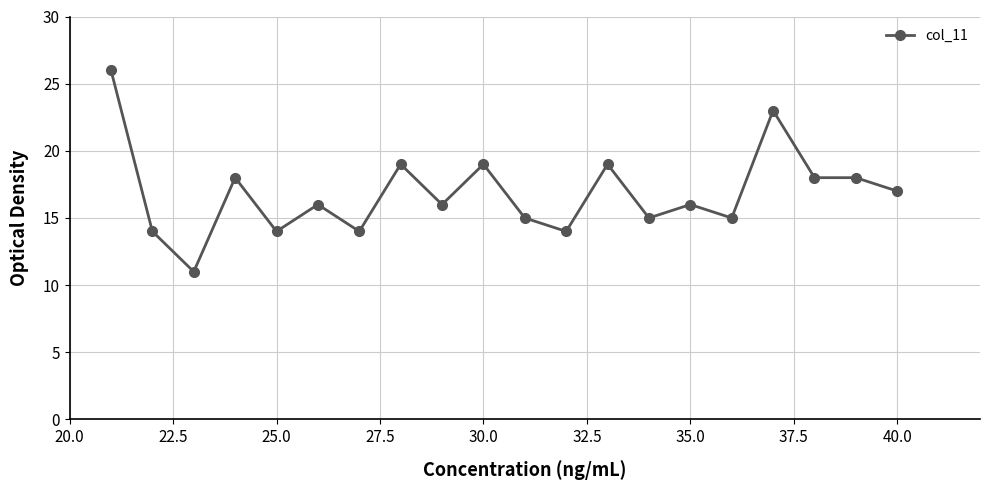

Reading left to right, transcribe all the data shown in this chart.

26	14	11	18	14	16	14	19	16	19	15	14	19	15	16	15	23	18	18	17